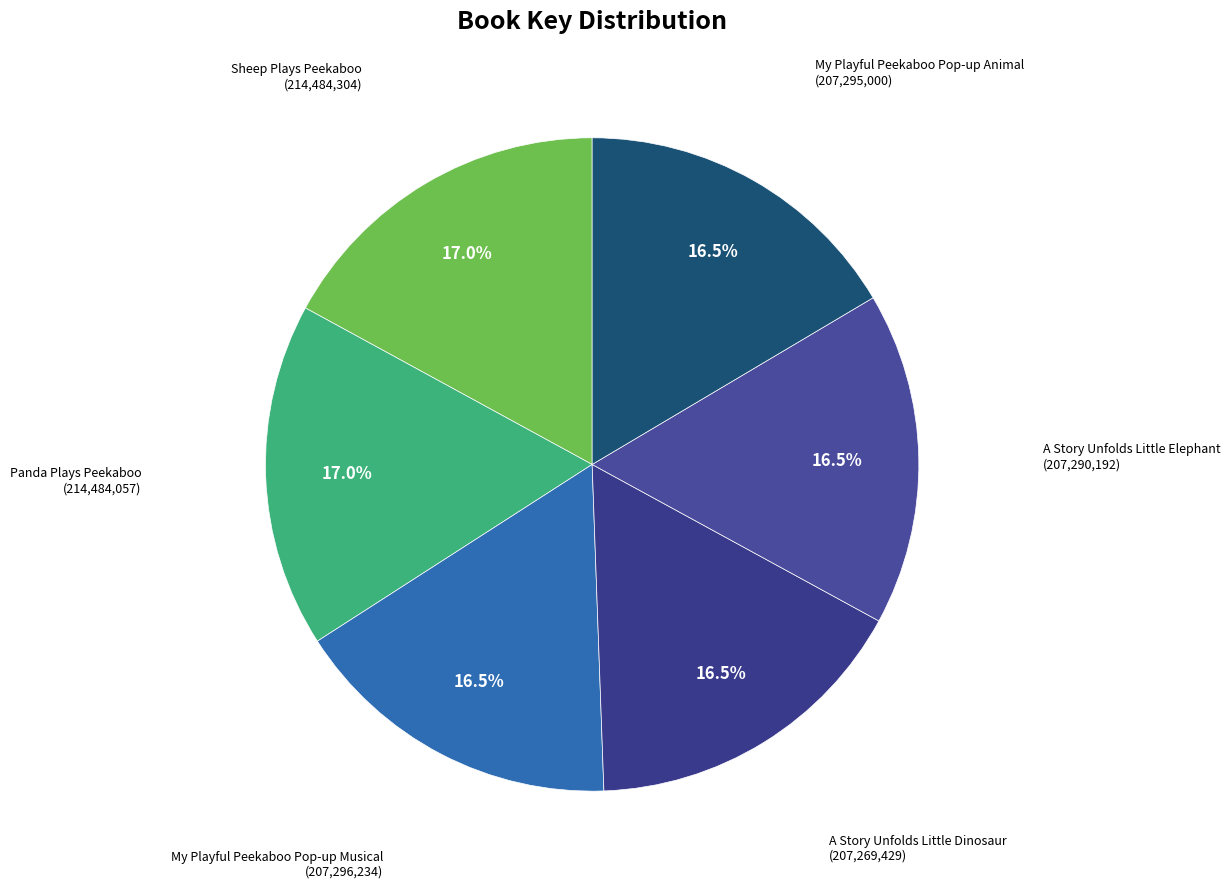

How many segments does this pie chart have?

6